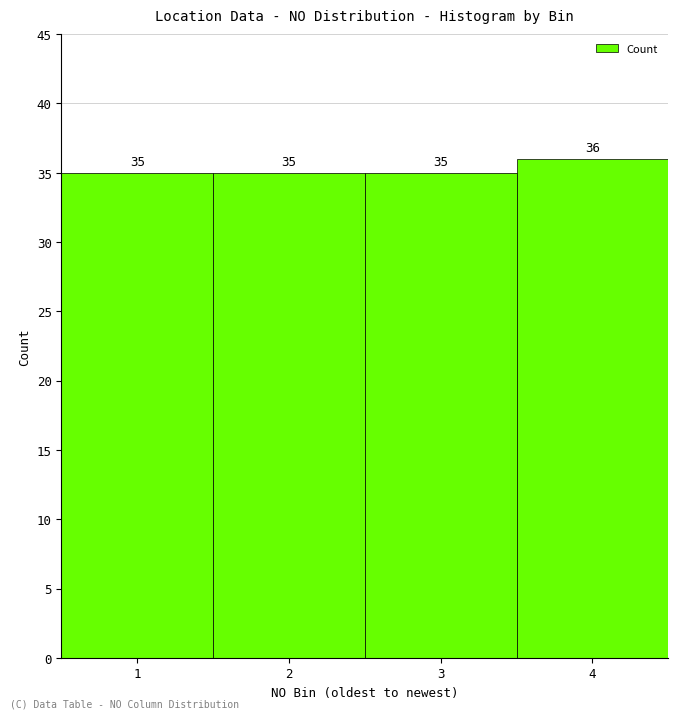

Reading left to right, extract all data points from this chart.

1=35	2=35	3=35	4=36